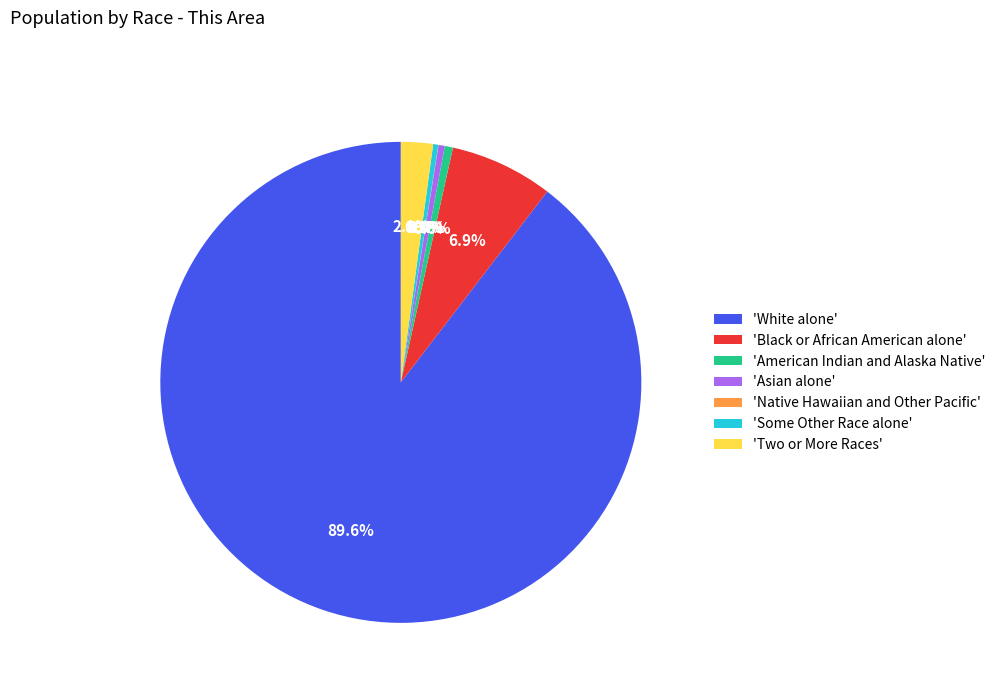

Which slice is the largest?

'White alone'